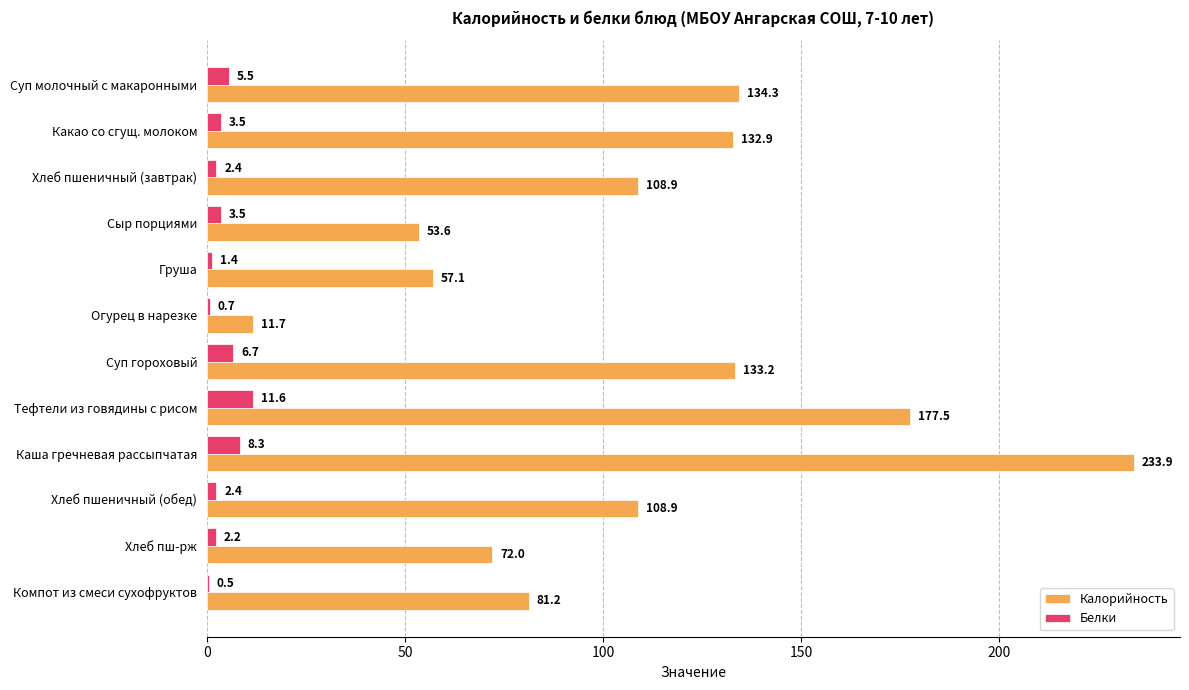

What is the sum of the Белки values at Компот из смеси сухофруктов and Тефтели из говядины с рисом?

12.1